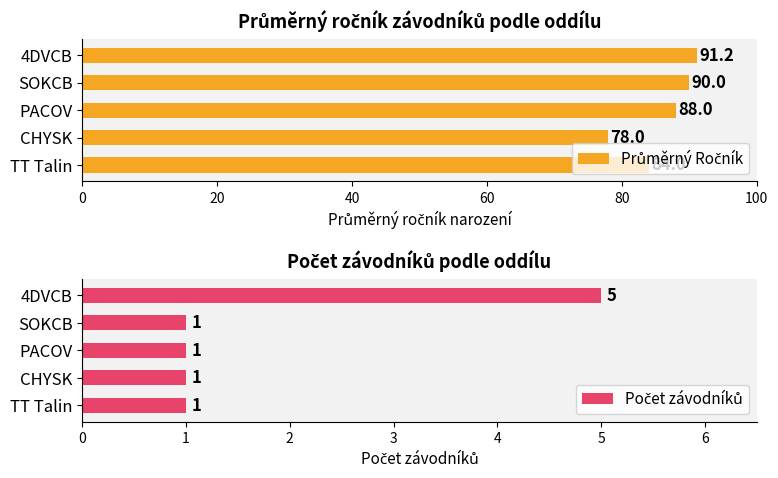

Which series changed the most between TT Talin and PACOV?

Průměrný Ročník